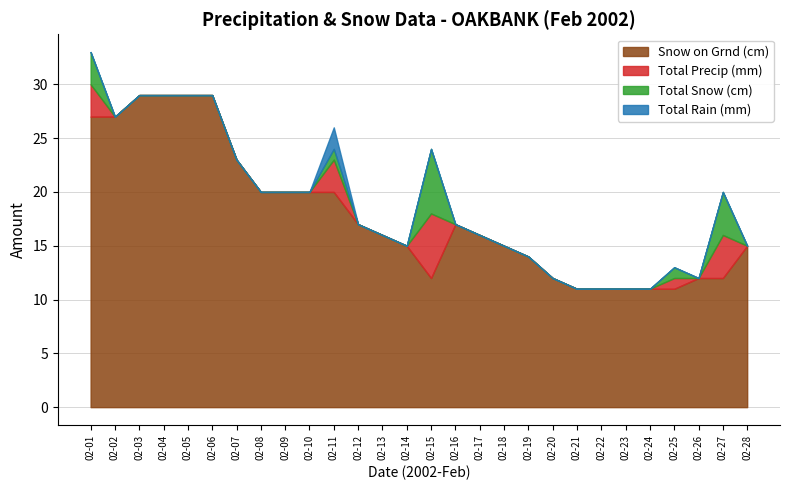

At how many categories does at least one series exceed 21?

7